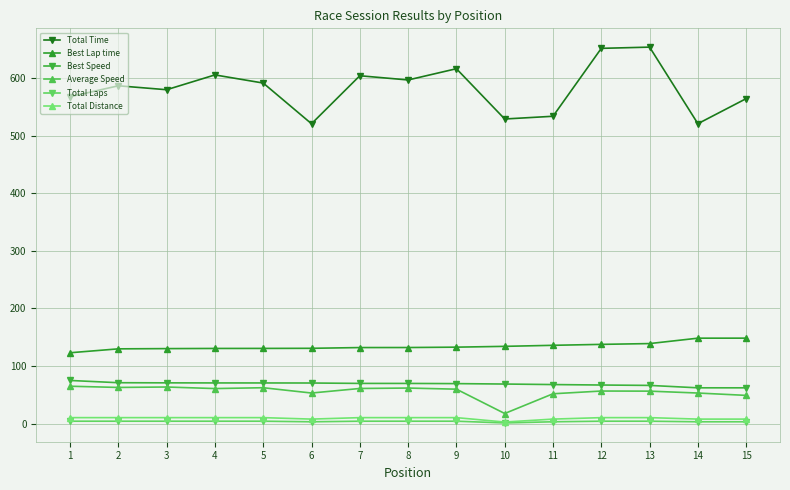

The value of Average Speed at 12 is 86.9. True or false?

False